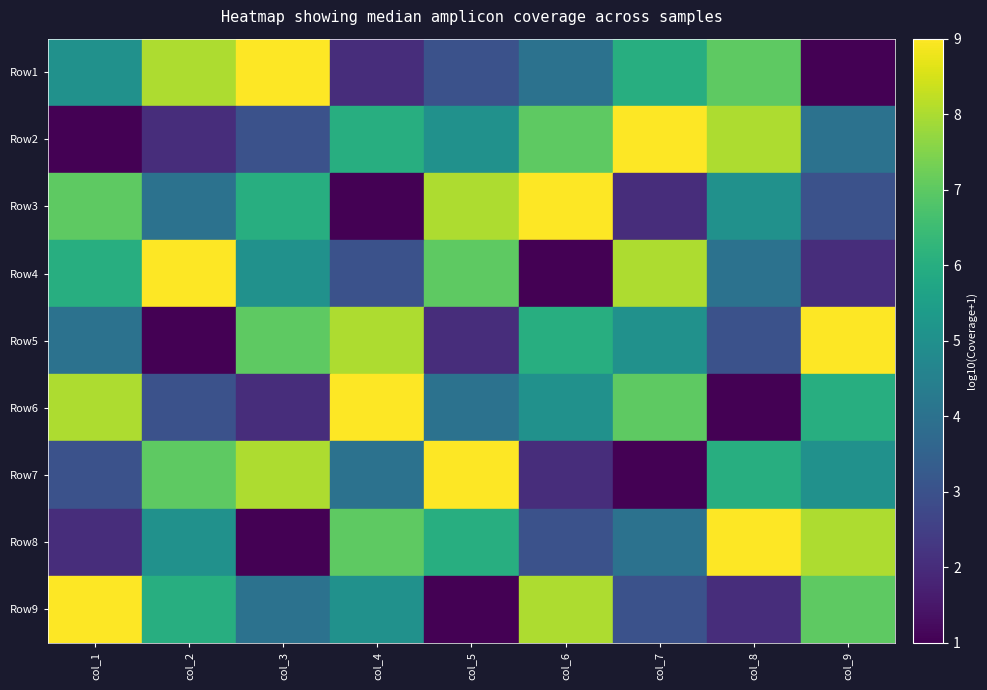

How many series are shown in this chart?

9